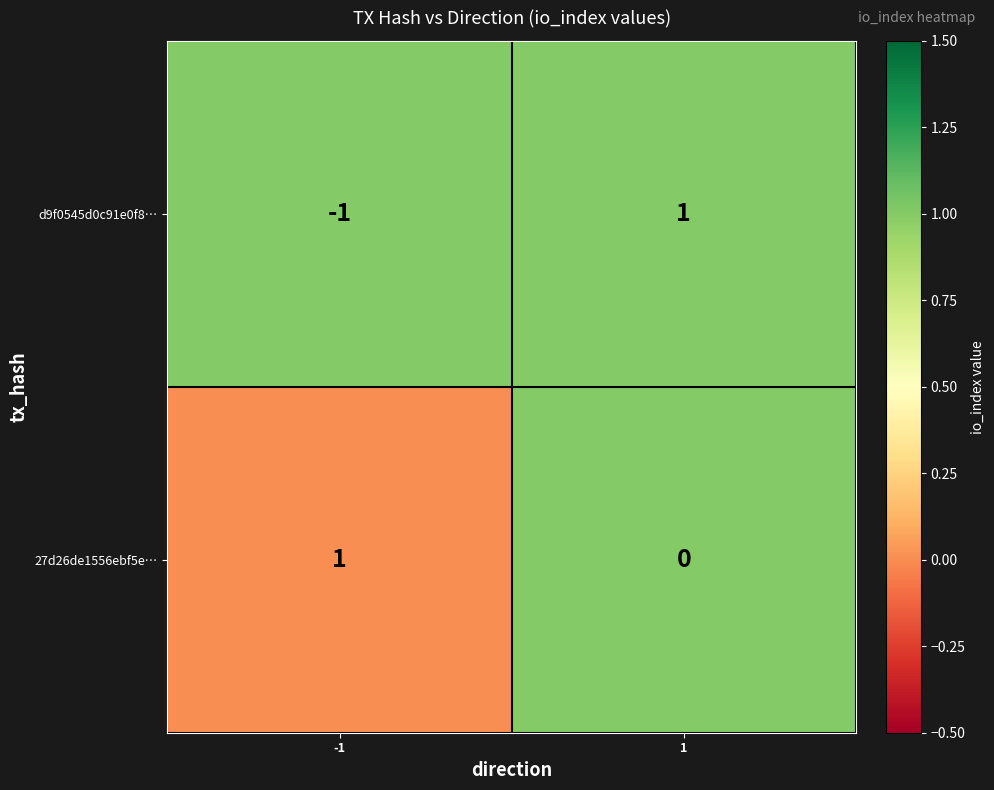

Is it true that 27d26de1556ebf5e… equals 0 at 1?

True